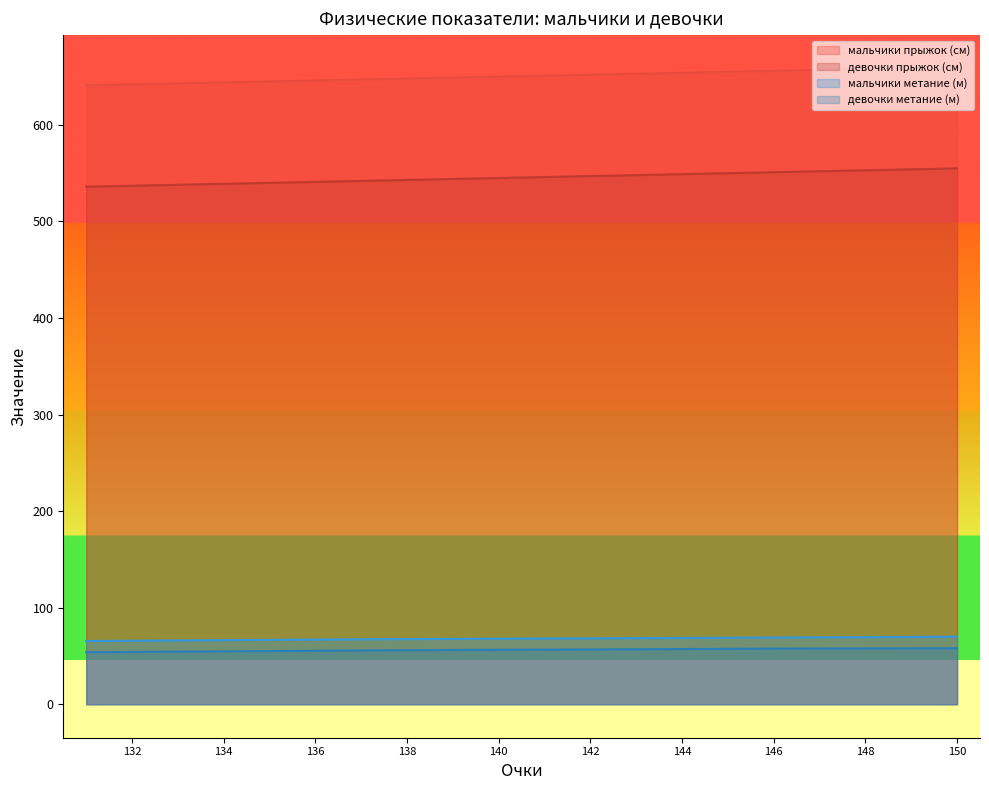

At which label is мальчики метание (м) closest to 67?

136